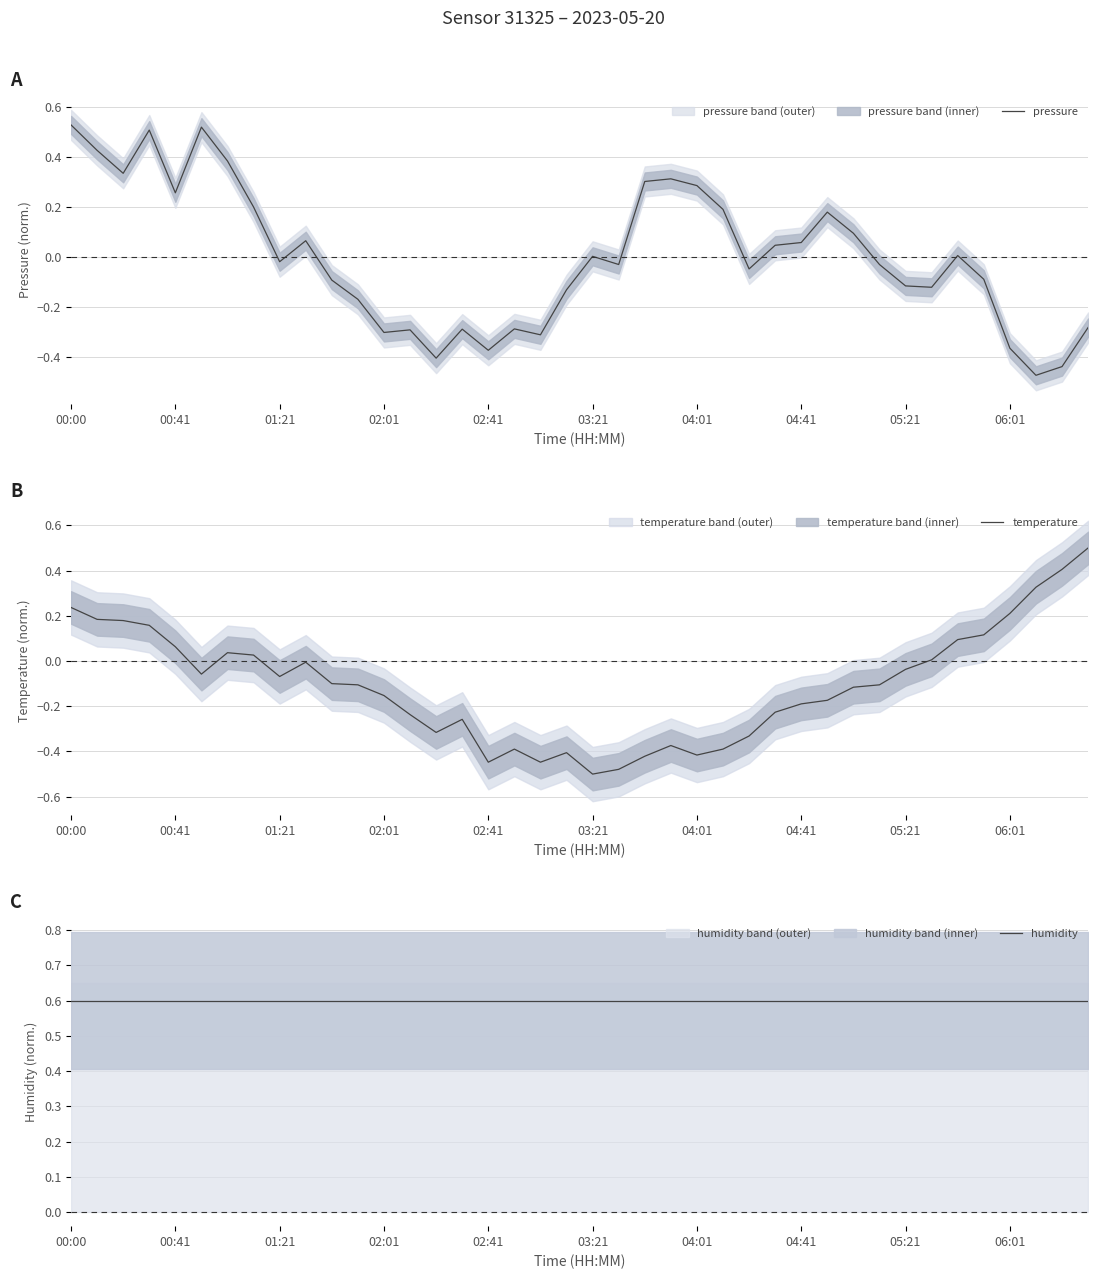

What is the value of the humidity point at the 7th from the left?

0.6